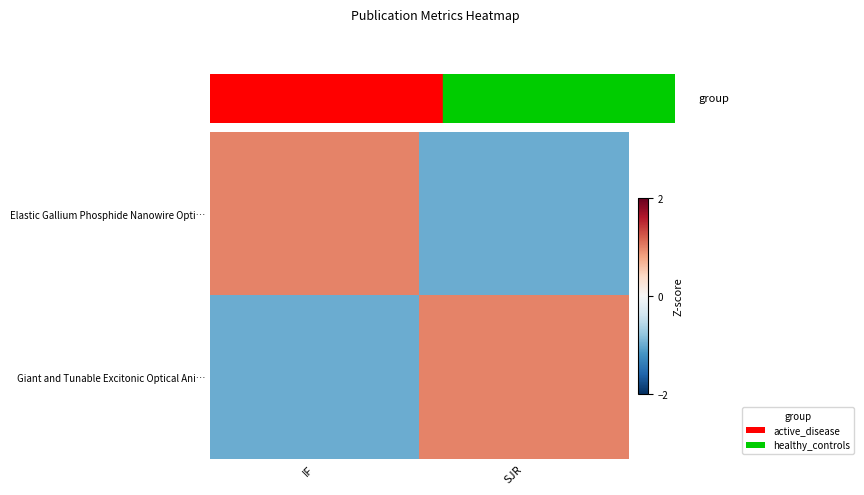

Rank the series by their average value, from lowest to highest.

Giant and Tunable Excitonic Optical Ani…, Elastic Gallium Phosphide Nanowire Opti…